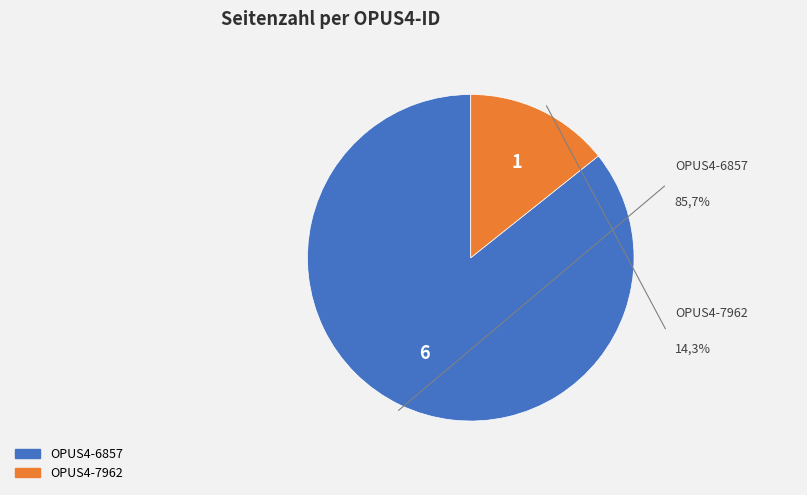

Which has a higher value, OPUS4-7962 or OPUS4-6857?

OPUS4-6857